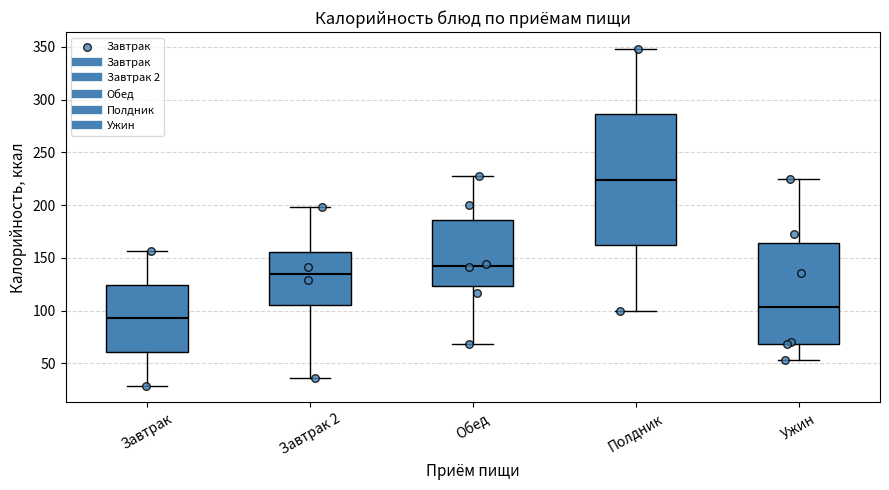

Reading left to right, read every box against the y-axis: the position of its median line, the range the box covers, and the ends of its whiskers. The values are not printed on the chart, so give them approximately, as read against the axis.

Завтрак: median 95, box 60 to 125, whiskers 30 to 155
Завтрак 2: median 135, box 105 to 155, whiskers 35 to 200
Обед: median 145, box 125 to 185, whiskers 70 to 230
Полдник: median 225, box 160 to 285, whiskers 100 to 350
Ужин: median 105, box 70 to 165, whiskers 55 to 225